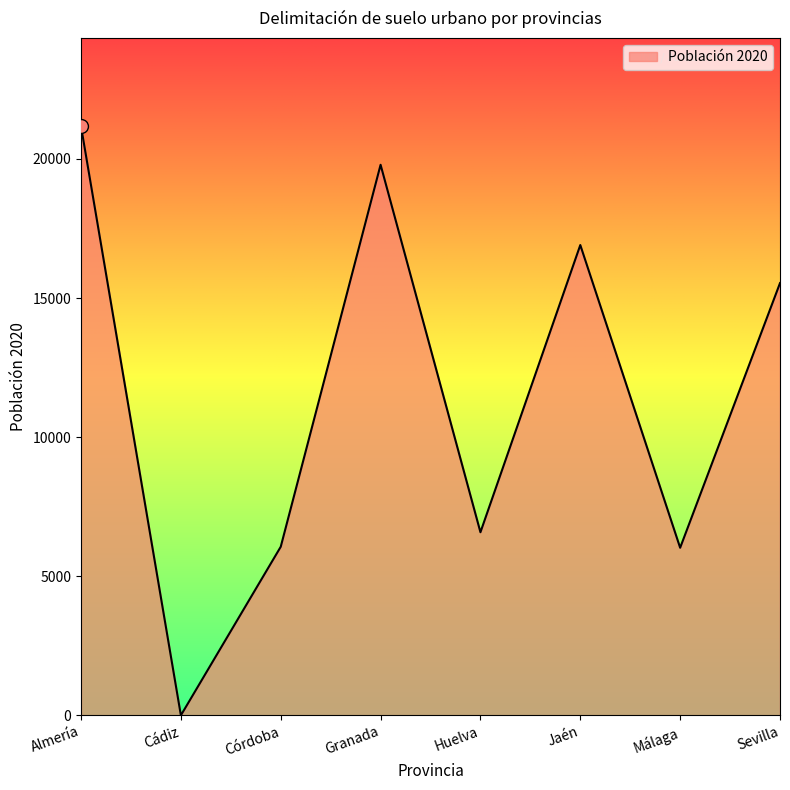

Is it true that the value at Granada is 19789?

True